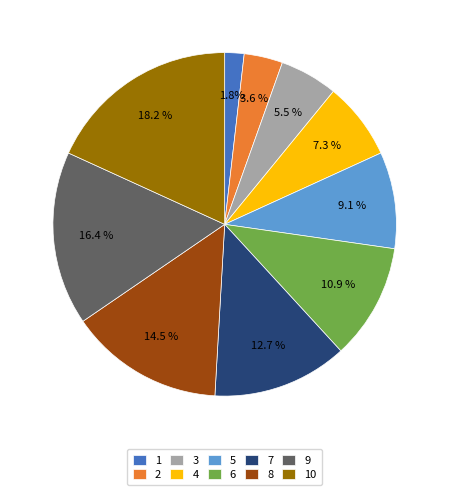

Rank the categories by value from lowest to highest.

1, 2, 3, 4, 5, 6, 7, 8, 9, 10